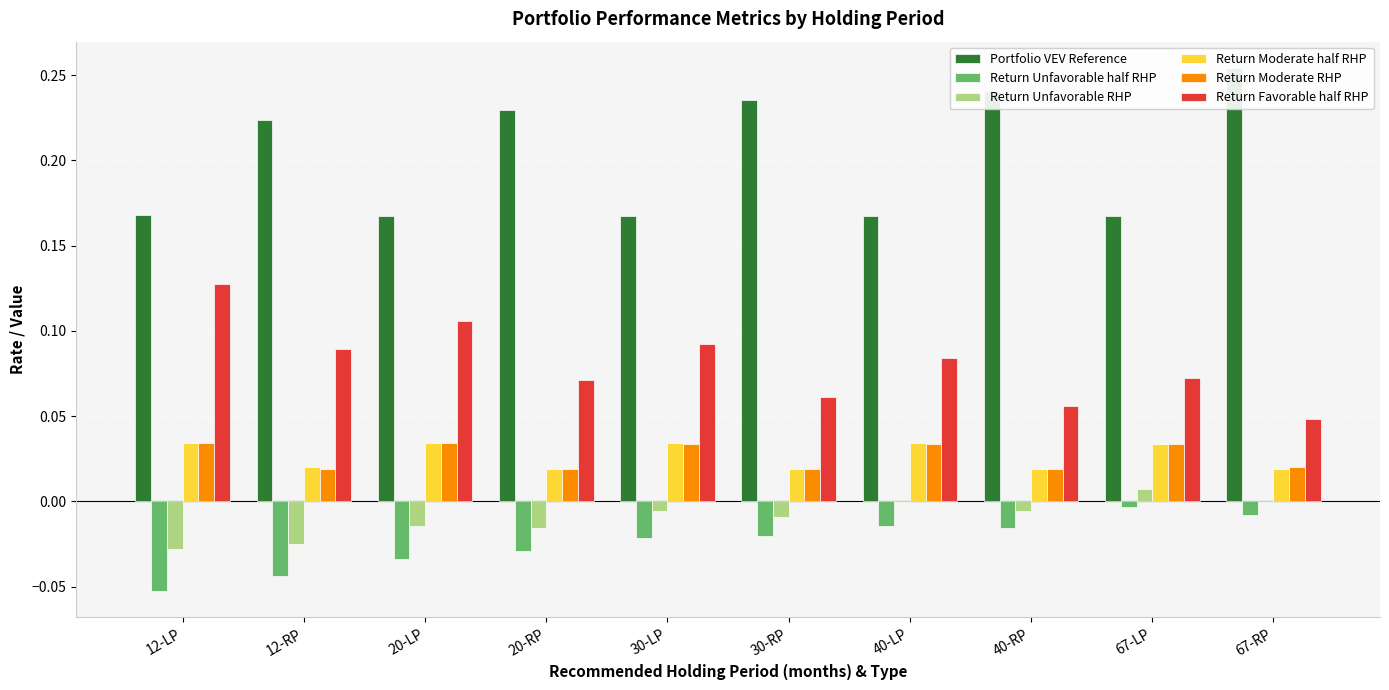

At 30-RP, list the series in order from largest to smallest.

Portfolio VEV Reference, Return Favorable half RHP, Return Moderate RHP, Return Moderate half RHP, Return Unfavorable RHP, Return Unfavorable half RHP